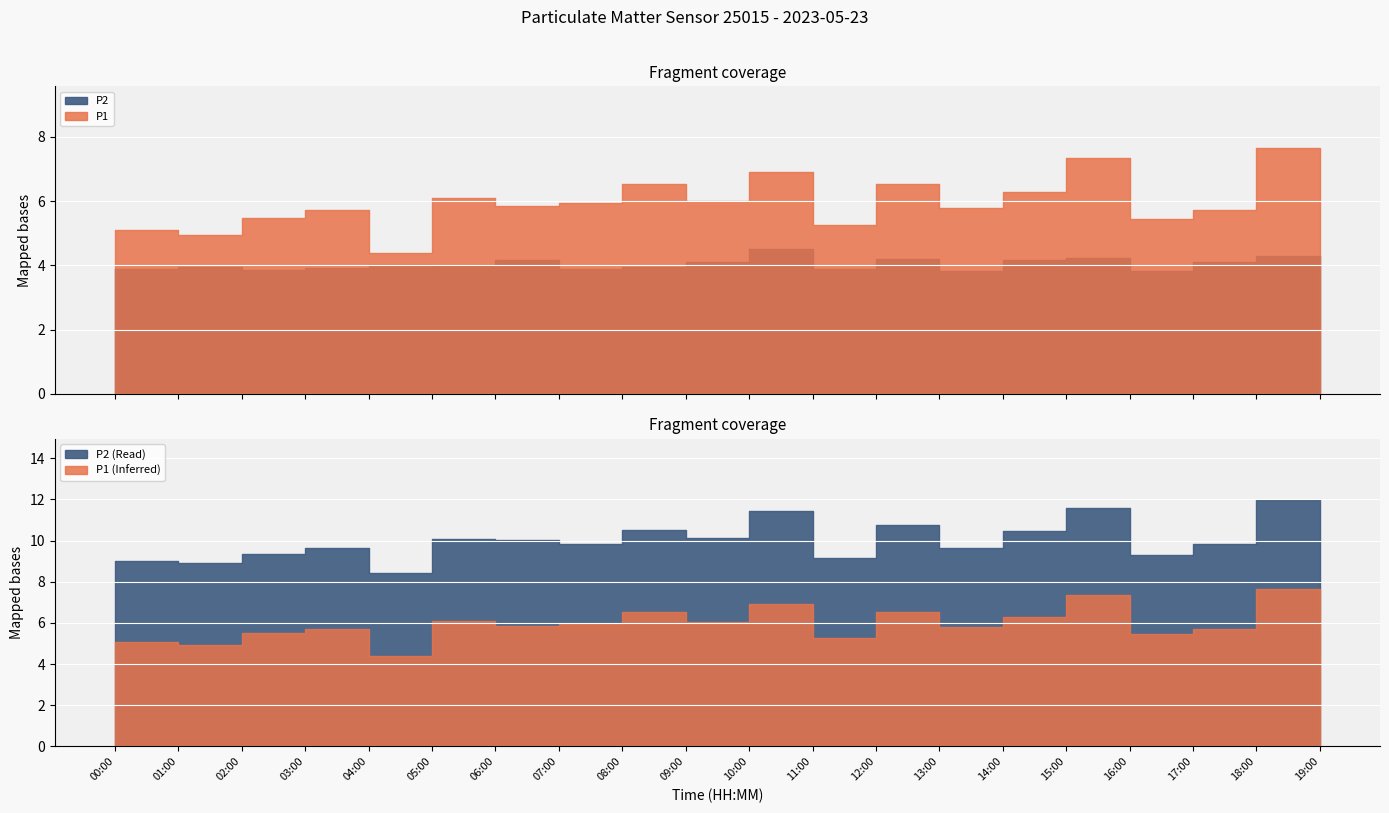

True or false: P2 and P1 cross at least once.

False